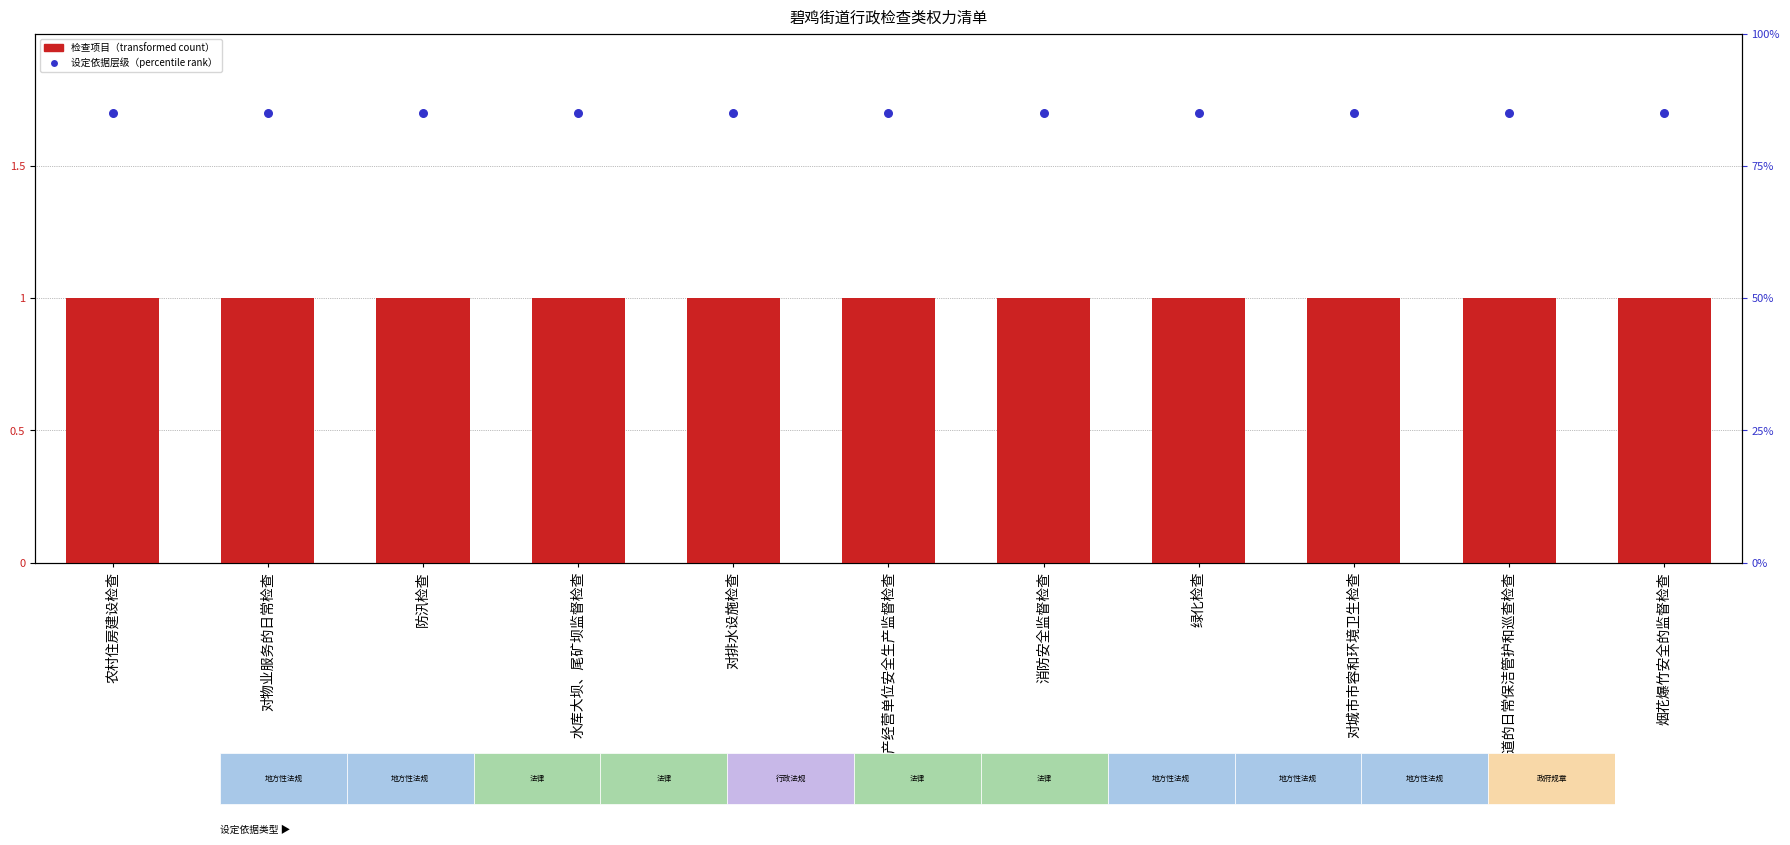

Which series contains the highest Y value?

设定依据层级